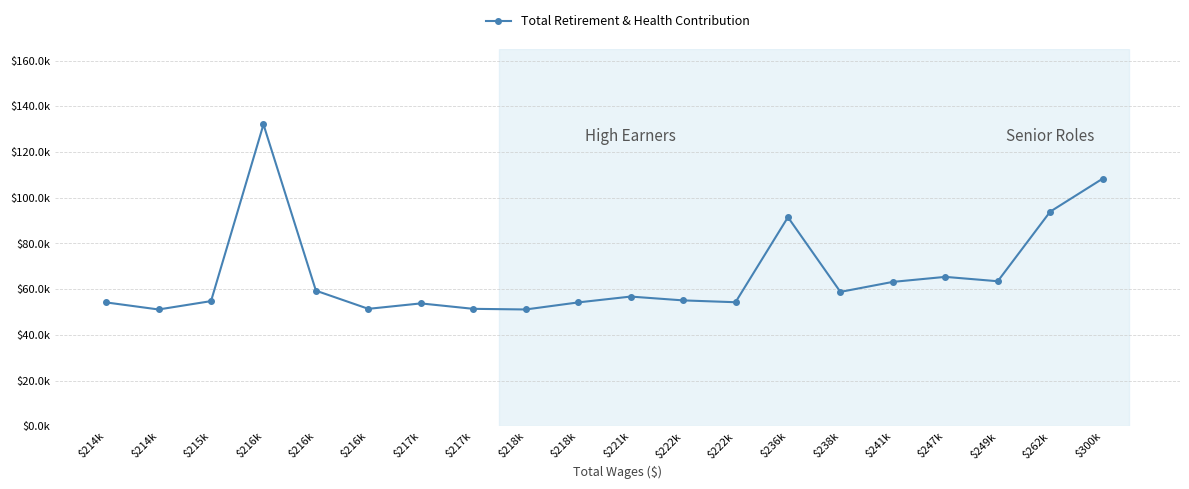

What is the average value?

66202